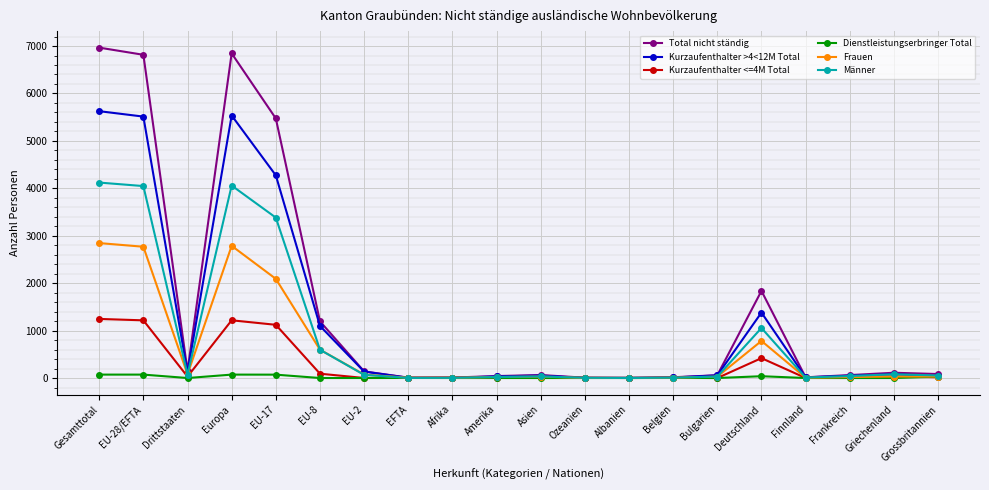

What is the label of the 12th point from the left?

Ozeanien